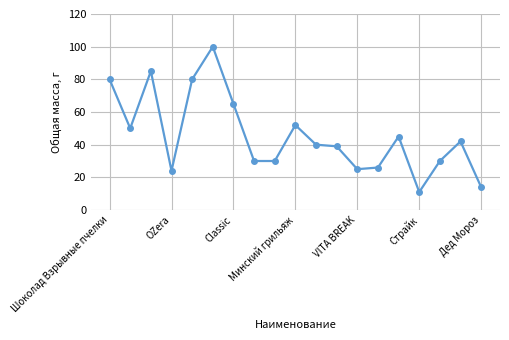

What is the difference between the maximum and minimum values?

89